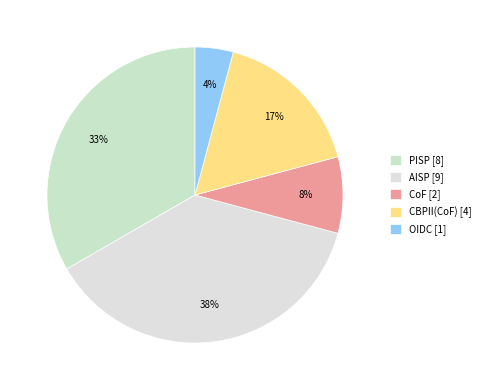

What percentage is the CBPII(CoF) slice, to the nearest percent?

17%